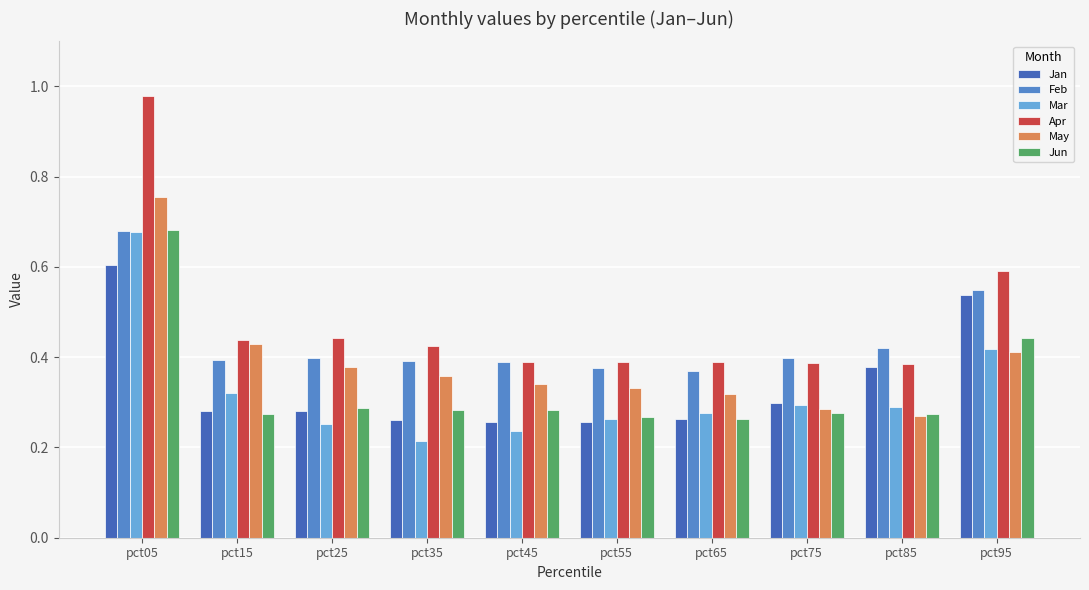

Which series has the largest total across all categories?

Apr